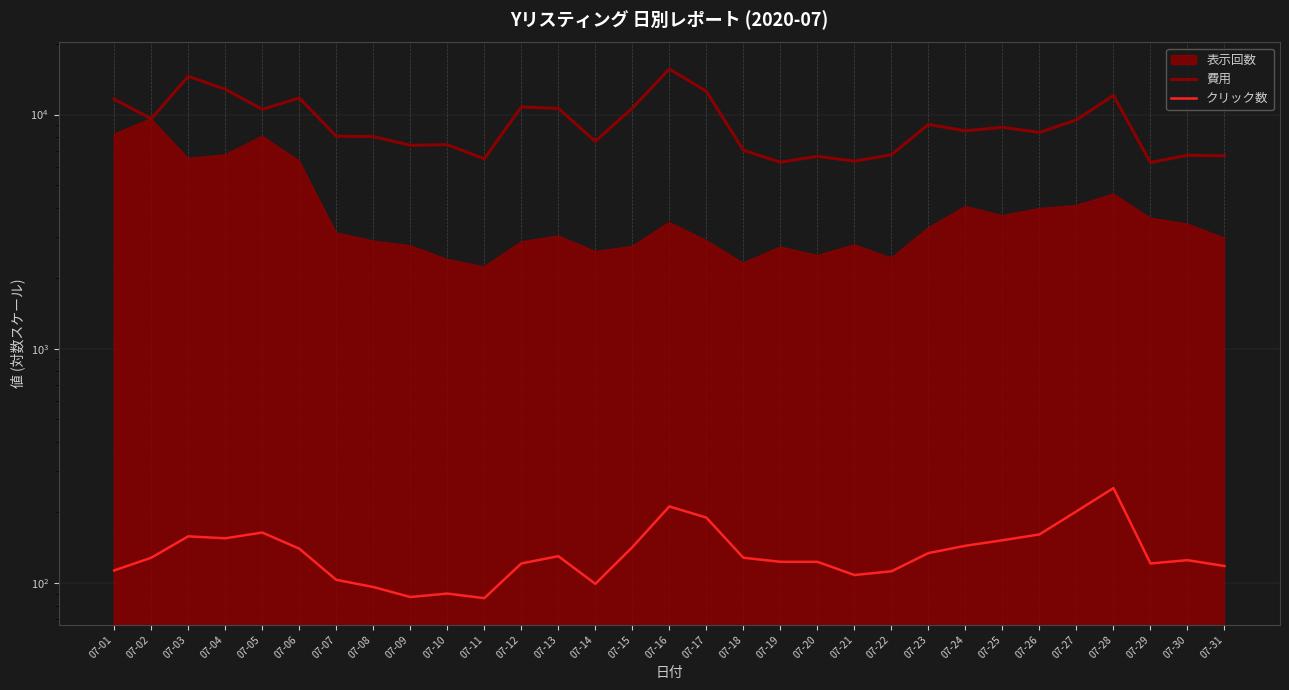

How many lines are shown in the chart?

2